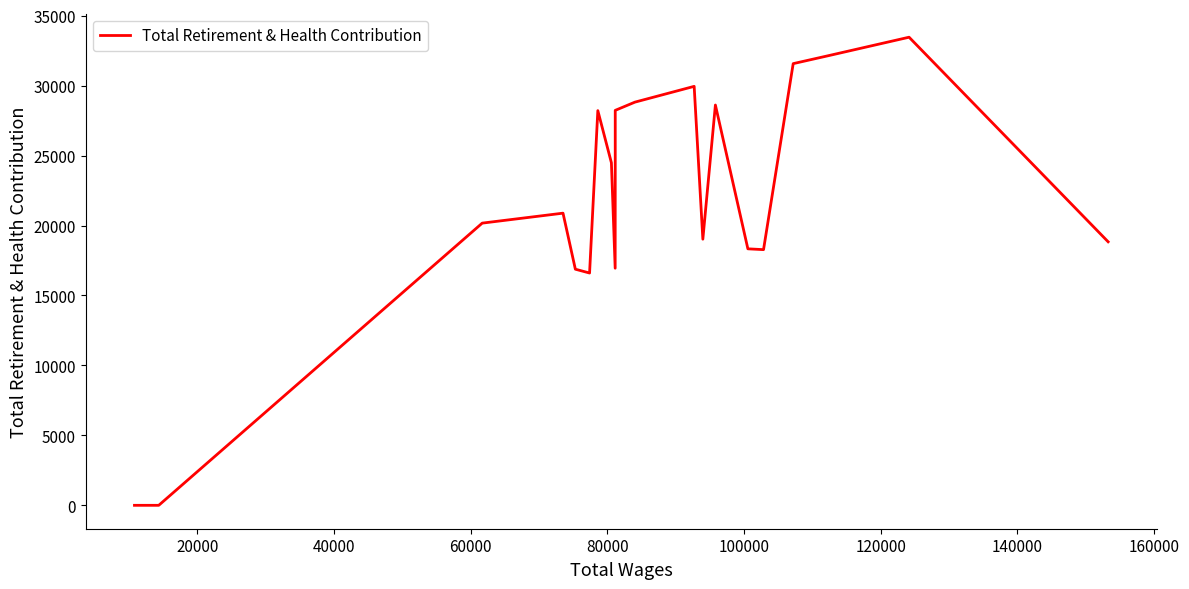

True or false: the data shows 12757 at 12.

False